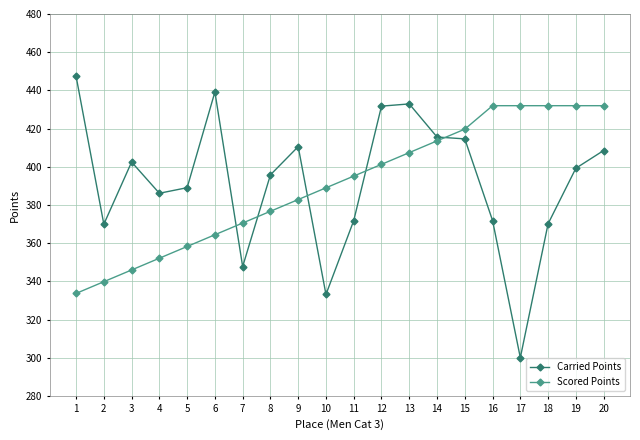

What is the approximate value of Carried Points at 8?

395.8